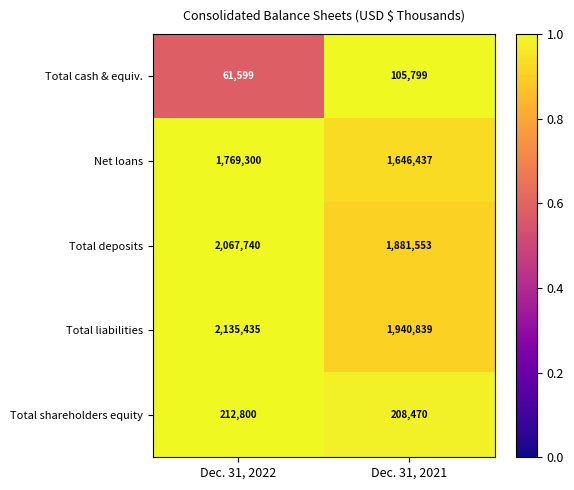

Reading left to right, transcribe all the data shown in this chart.

Total cash & equiv.: Dec. 31, 2022=61599	Dec. 31, 2021=105799
Net loans: Dec. 31, 2022=1769300	Dec. 31, 2021=1646437
Total deposits: Dec. 31, 2022=2067740	Dec. 31, 2021=1881553
Total liabilities: Dec. 31, 2022=2135435	Dec. 31, 2021=1940839
Total shareholders equity: Dec. 31, 2022=212800	Dec. 31, 2021=208470